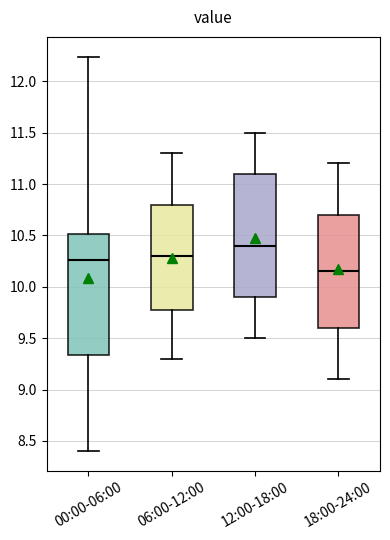

Reading left to right, read every box against the y-axis: the position of its median line, the range the box covers, and the ends of its whiskers. The values are not printed on the chart, so give them approximately, as read against the axis.

00:00-06:00: median 10.25, box 9.35 to 10.50, whiskers 8.40 to 12.25
06:00-12:00: median 10.30, box 9.80 to 10.80, whiskers 9.30 to 11.30
12:00-18:00: median 10.40, box 9.90 to 11.10, whiskers 9.50 to 11.50
18:00-24:00: median 10.15, box 9.60 to 10.70, whiskers 9.10 to 11.20